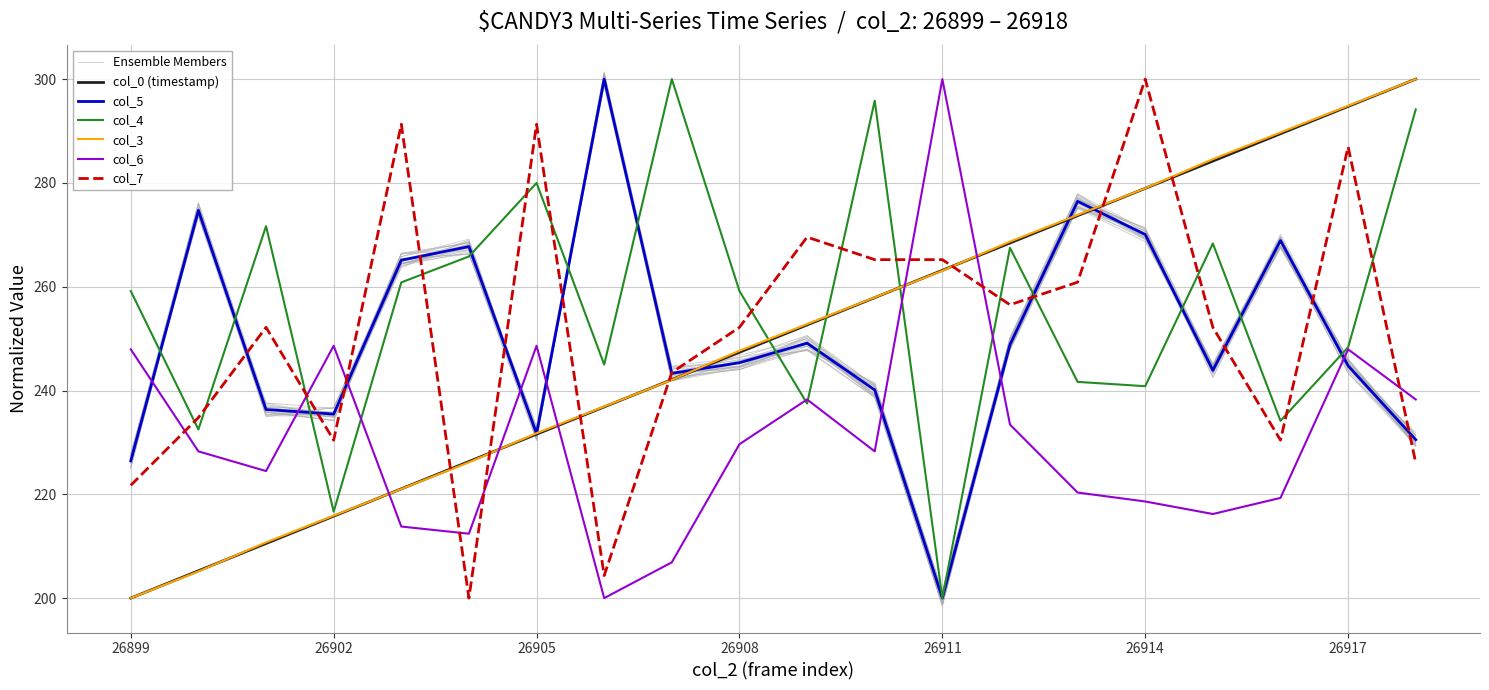

What is the value of the col_3 point at the 9th from the left?

242.1